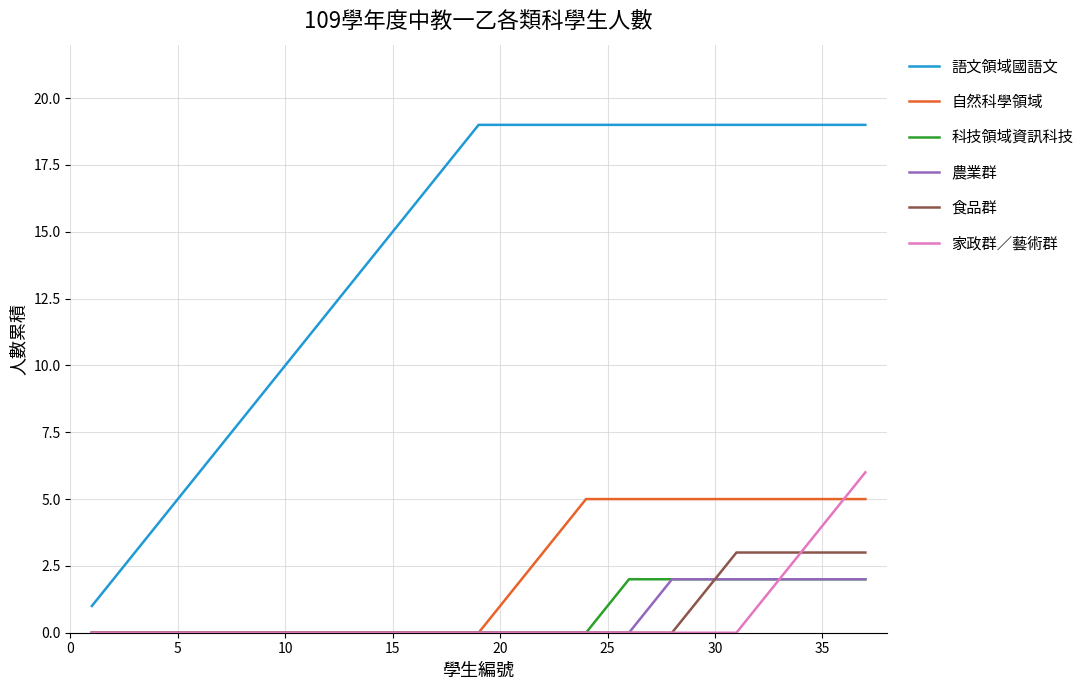

Reading left to right, list all the values displayed in this chart.

語文領域國語文: 1	2	3	4	5	6	7	8	9	10	11	12	13	14	15	16	17	18	19	19	19	19	19	19	19	19	19	19	19	19	19	19	19	19	19	19	19
自然科學領域: 0	0	0	0	0	0	0	0	0	0	0	0	0	0	0	0	0	0	0	1	2	3	4	5	5	5	5	5	5	5	5	5	5	5	5	5	5
科技領域資訊科技: 0	0	0	0	0	0	0	0	0	0	0	0	0	0	0	0	0	0	0	0	0	0	0	0	1	2	2	2	2	2	2	2	2	2	2	2	2
農業群: 0	0	0	0	0	0	0	0	0	0	0	0	0	0	0	0	0	0	0	0	0	0	0	0	0	0	1	2	2	2	2	2	2	2	2	2	2
食品群: 0	0	0	0	0	0	0	0	0	0	0	0	0	0	0	0	0	0	0	0	0	0	0	0	0	0	0	0	1	2	3	3	3	3	3	3	3
家政群／藝術群: 0	0	0	0	0	0	0	0	0	0	0	0	0	0	0	0	0	0	0	0	0	0	0	0	0	0	0	0	0	0	0	1	2	3	4	5	6